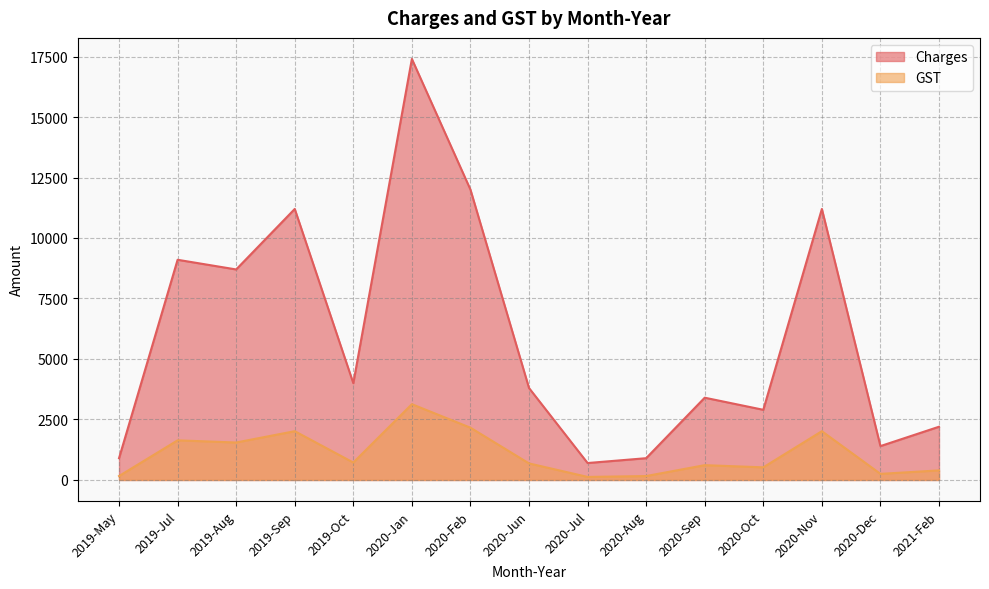

True or false: Charges has a value of 9100 at 2019-Jul.

True